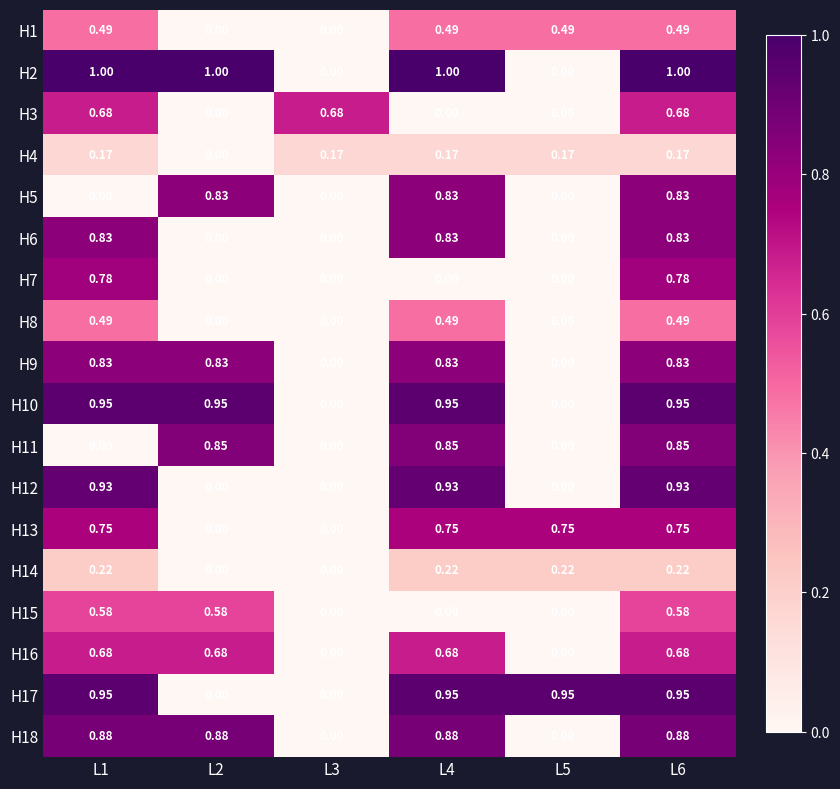

Is the value of H9 at L1 greater than the value of H17 at L1?

No